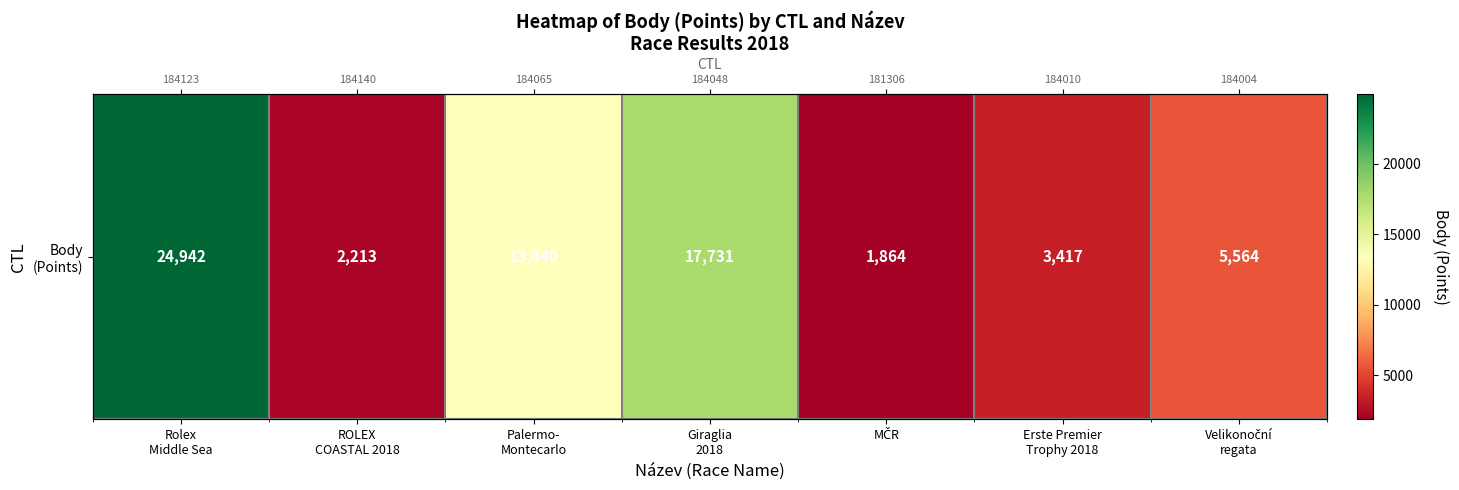

Which has a higher value, Giraglia
2018 or Rolex
Middle Sea?

Rolex
Middle Sea